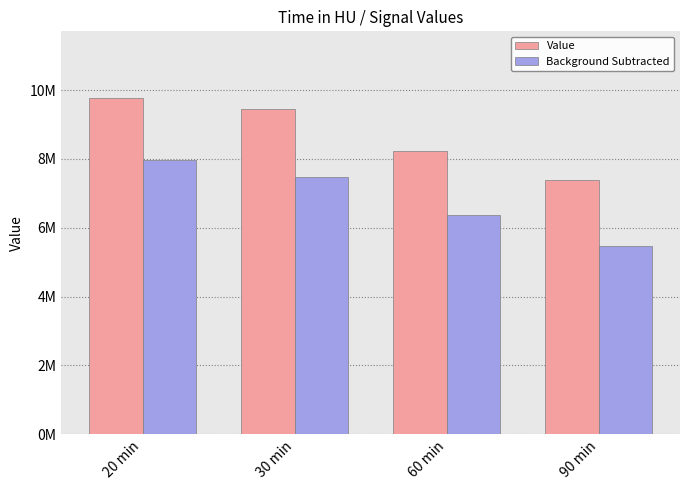

Reading left to right, extract all data points from this chart.

Value: 20 min=9757531	30 min=9465774	60 min=8218180	90 min=7378055
Background Subtracted: 20 min=7972867	30 min=7474408	60 min=6380941	90 min=5483464